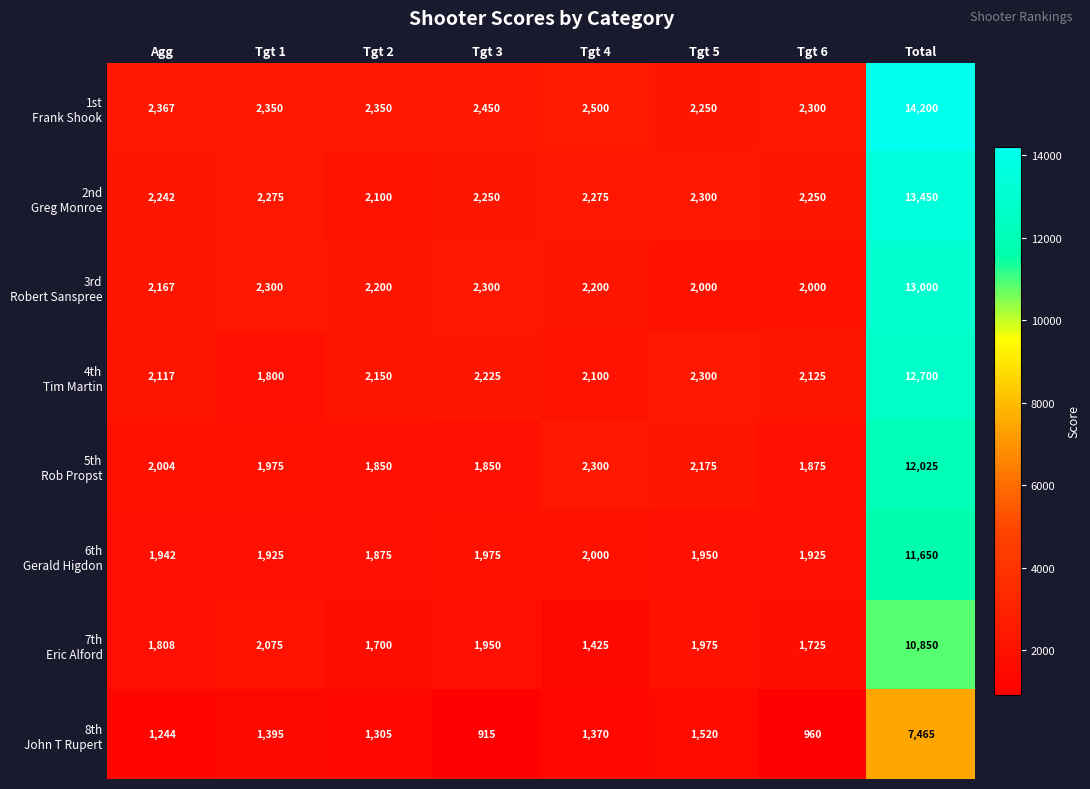

At which category is the sum across all series the highest?

Total